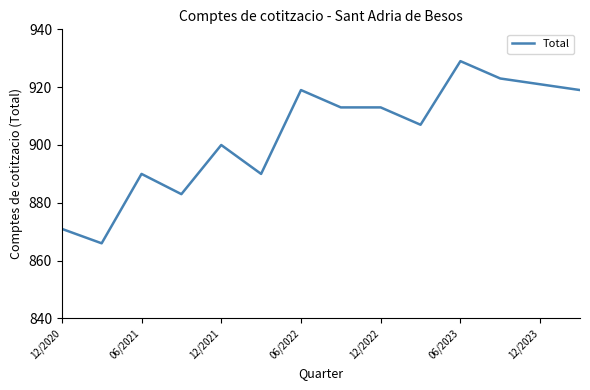

What is the greatest value displayed?

929